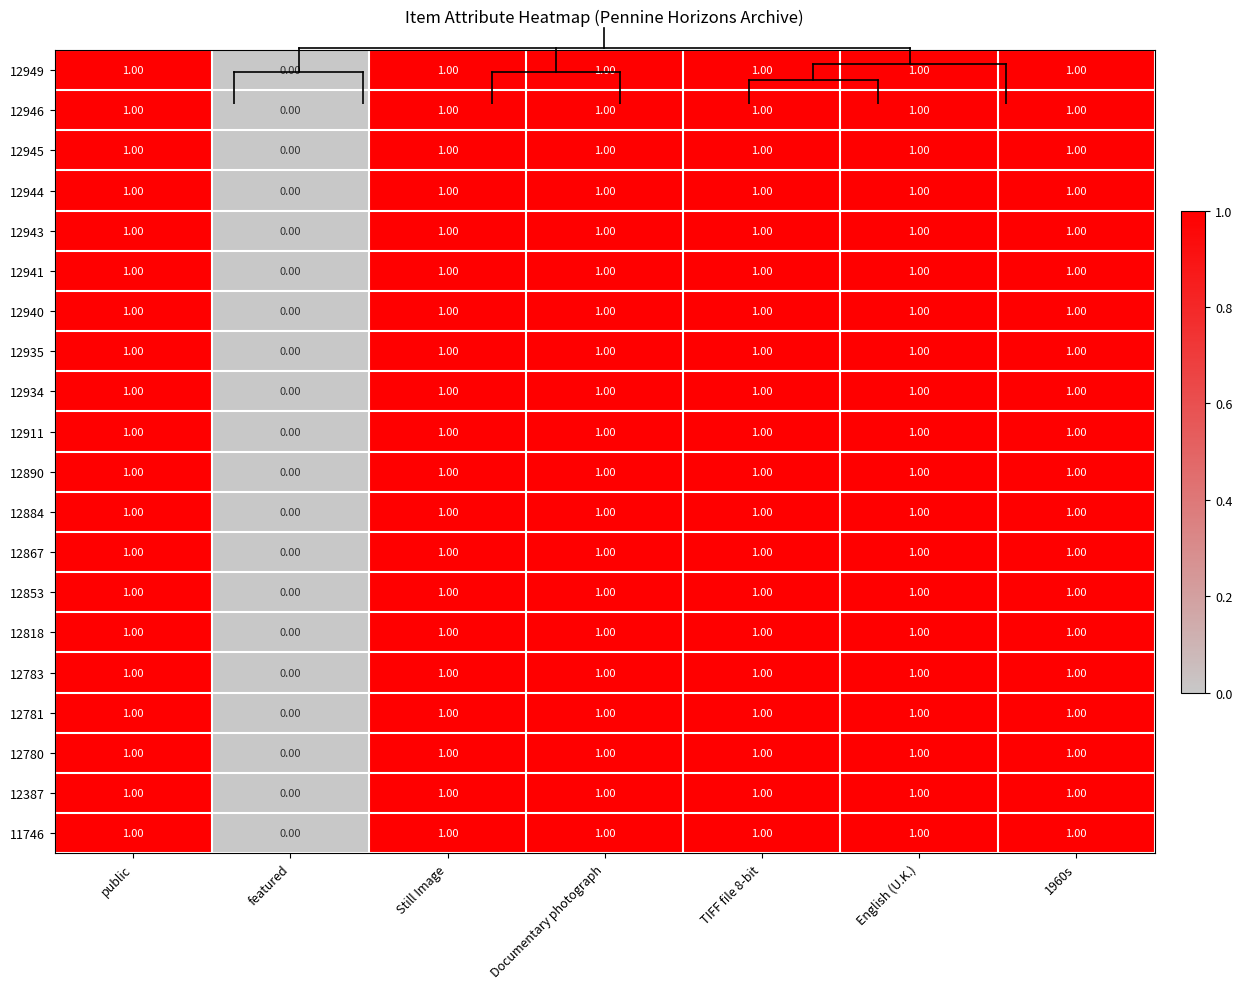

What is the sum of all 12780 values?

6